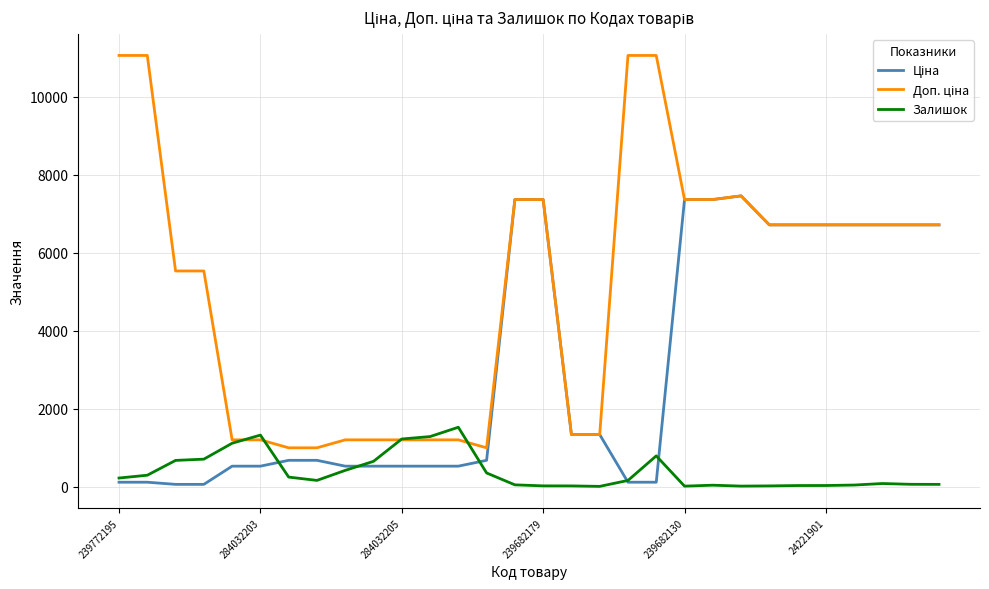

What is the maximum value for Залишок?

1520.0